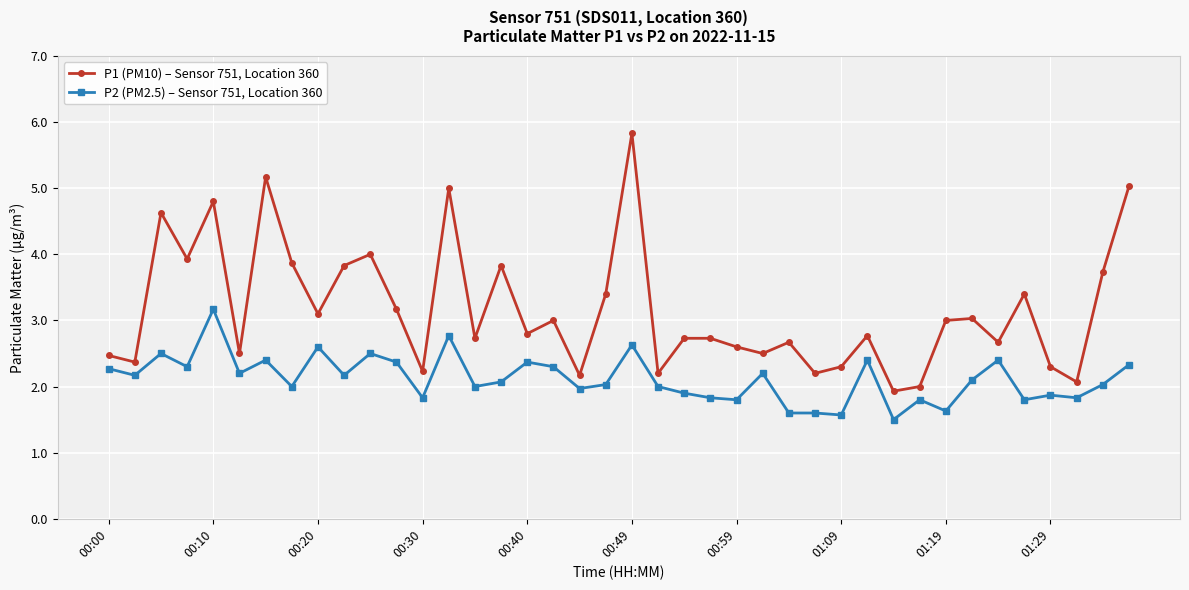

What is the difference between the second highest and minimum values in the P2 (PM2.5) – Sensor 751, Location 360 series?

1.3